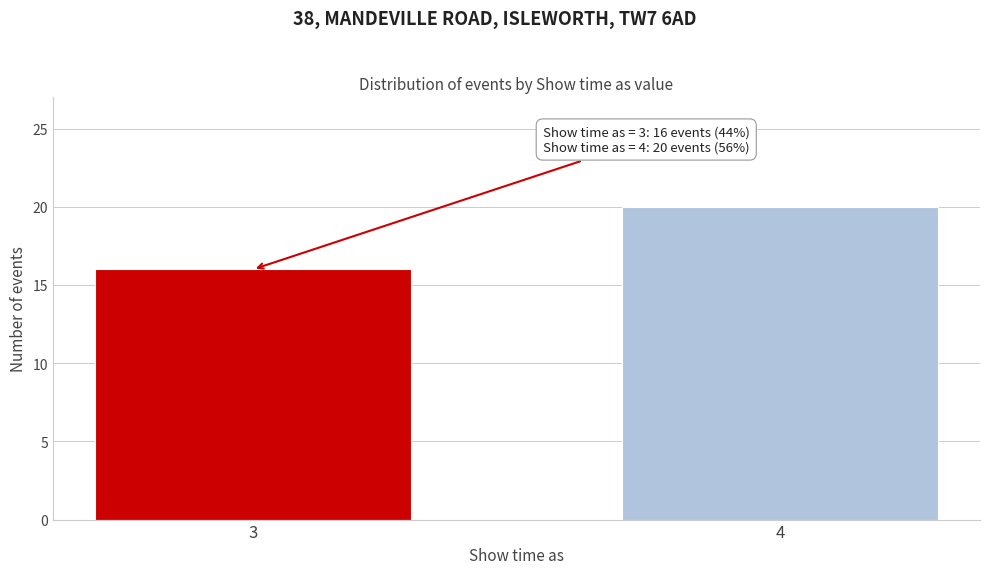

Reading right to left, what are all the values shown in this chart?

4=20	3=16